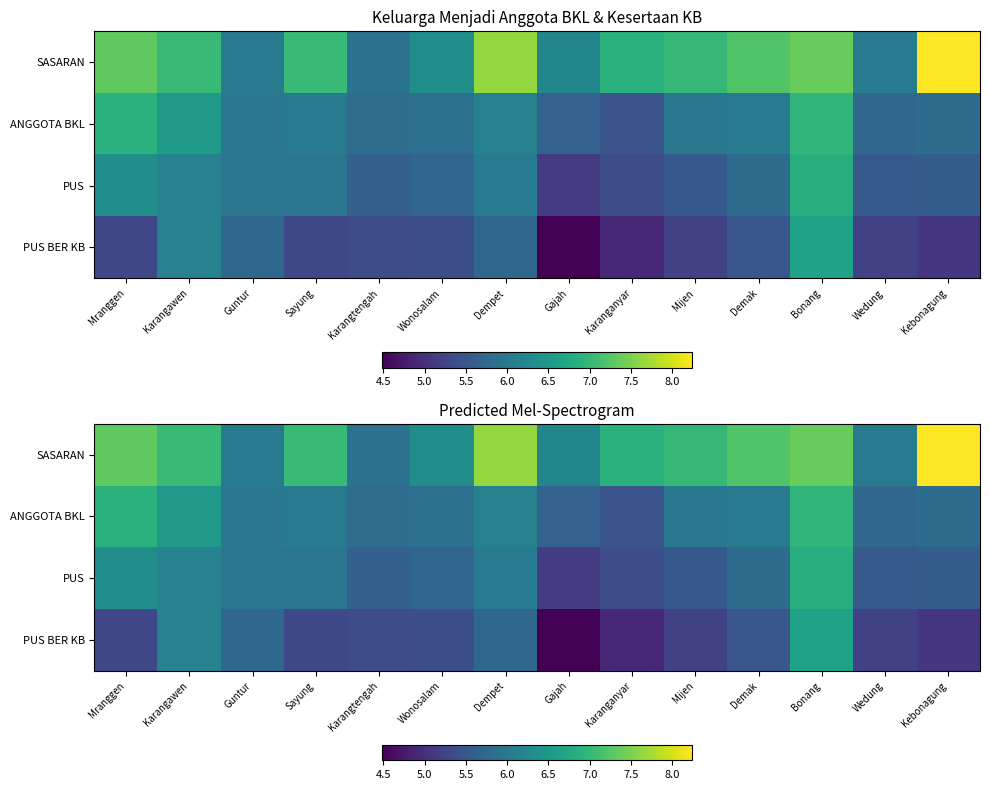

What is the spread (max minus min) of values at Karangawen?

0.9